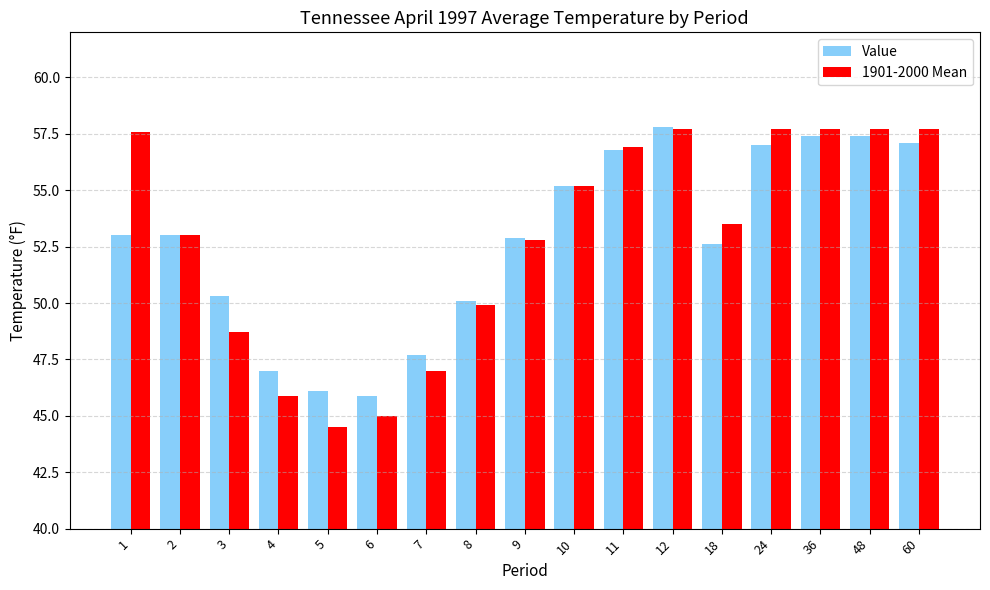

Is the value of 1901-2000 Mean at 4 greater than the value of Value at 48?

No